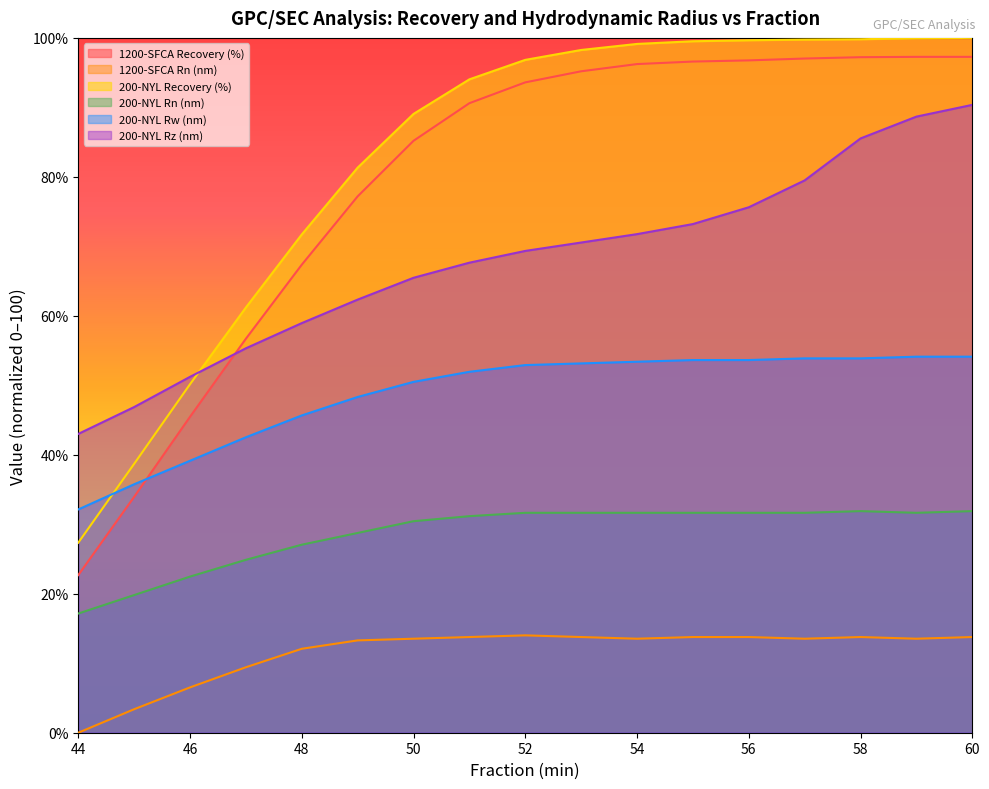

What is the minimum value for 200-NYL Rw (nm)?

32.1